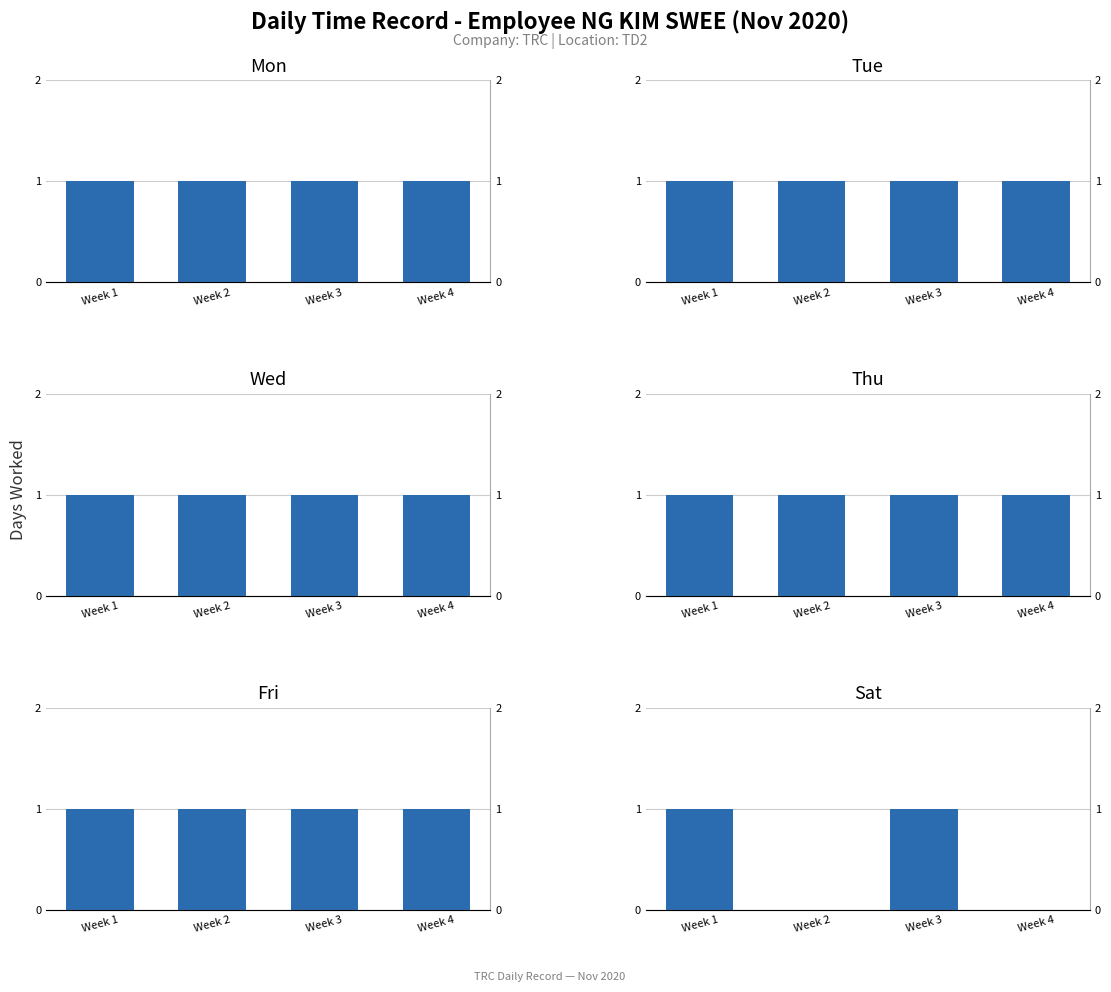

What are all the series names shown in the legend?

Mon, Tue, Wed, Thu, Fri, Sat